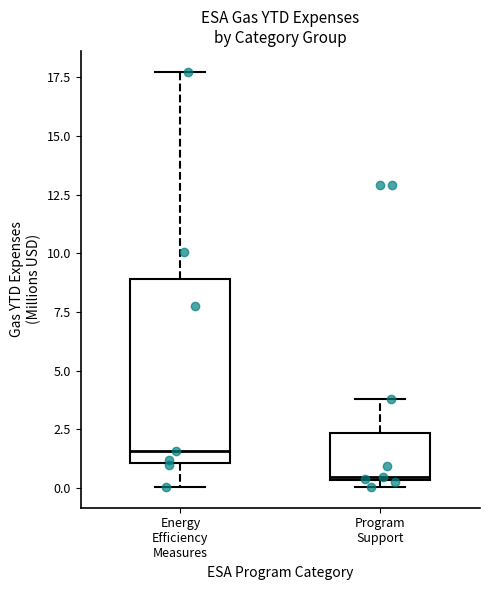

Where is the upper edge of the box for Program Support on the y-axis? The values are not printed on the chart, so give them approximately, as read against the axis.

2.5